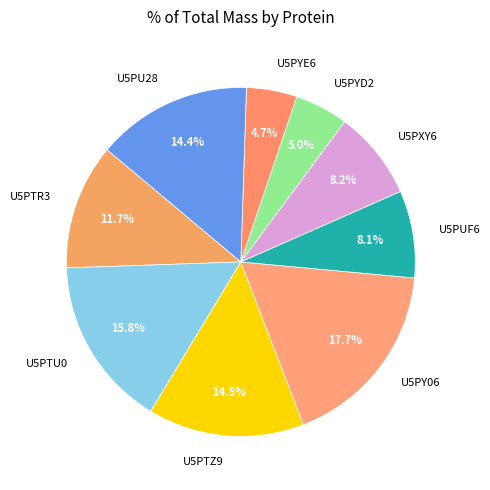

Which has a higher value, U5PYE6 or U5PTZ9?

U5PTZ9